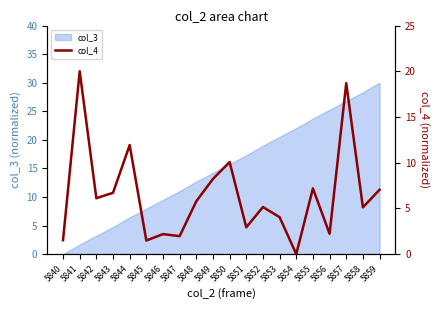

Rank the categories by col_3 value from highest to lowest.

5859, 5858, 5857, 5856, 5855, 5854, 5853, 5852, 5851, 5850, 5849, 5848, 5847, 5846, 5845, 5844, 5843, 5842, 5841, 5840